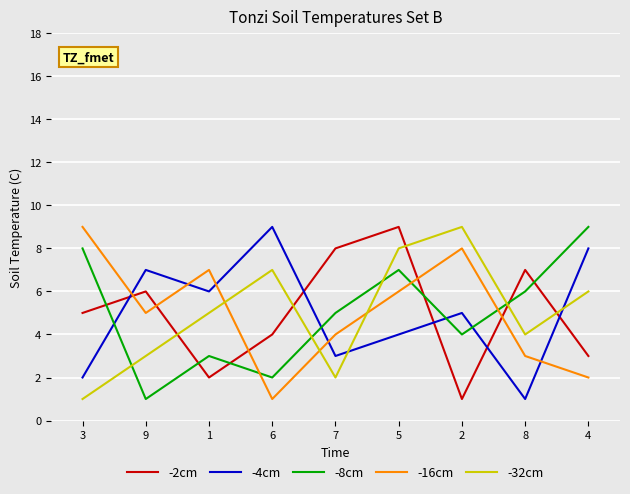

Read the -32cm value at 2.

9